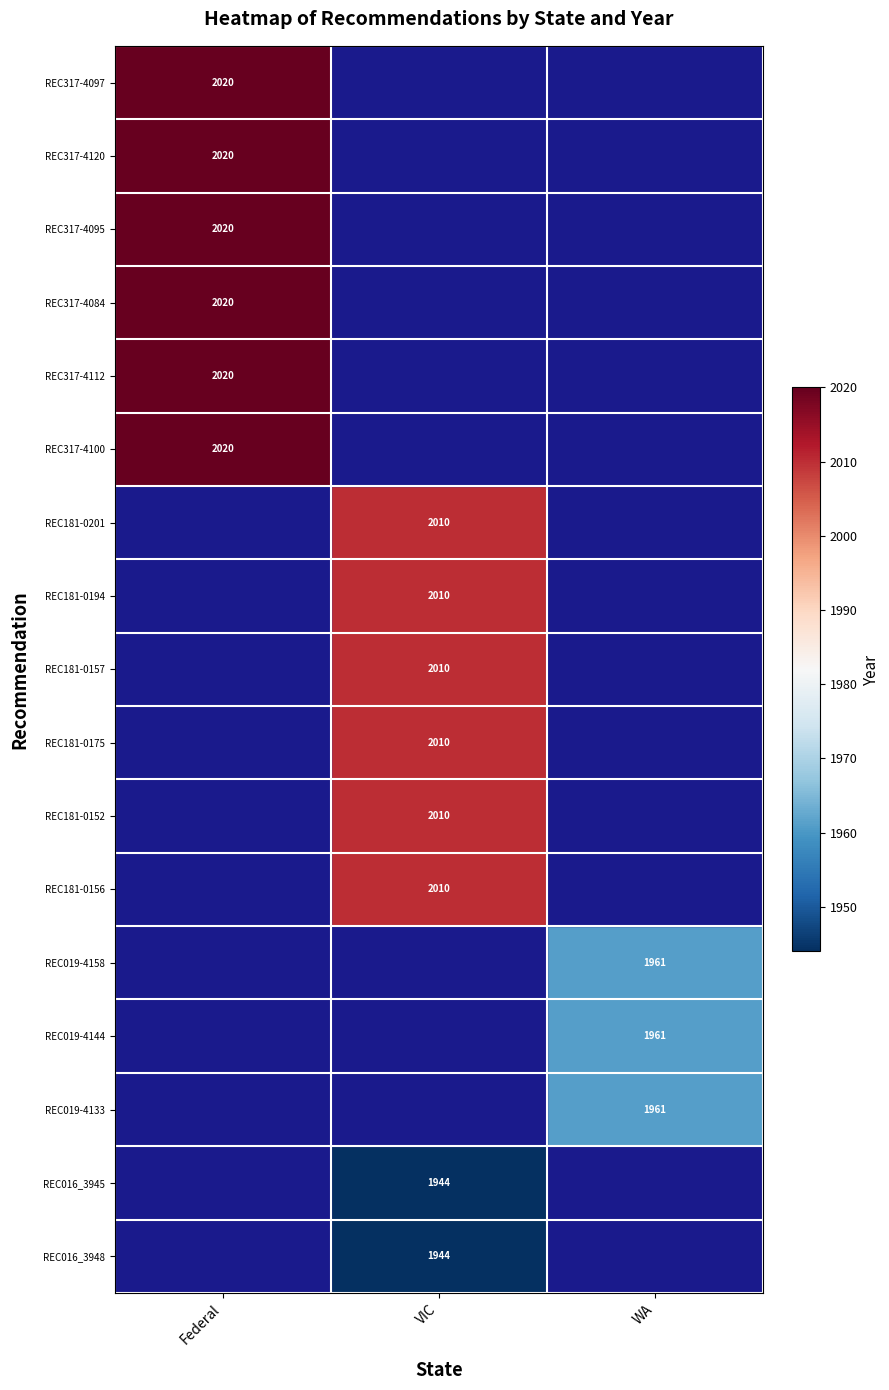

The value of REC317-4084 at Federal is 853. True or false?

False